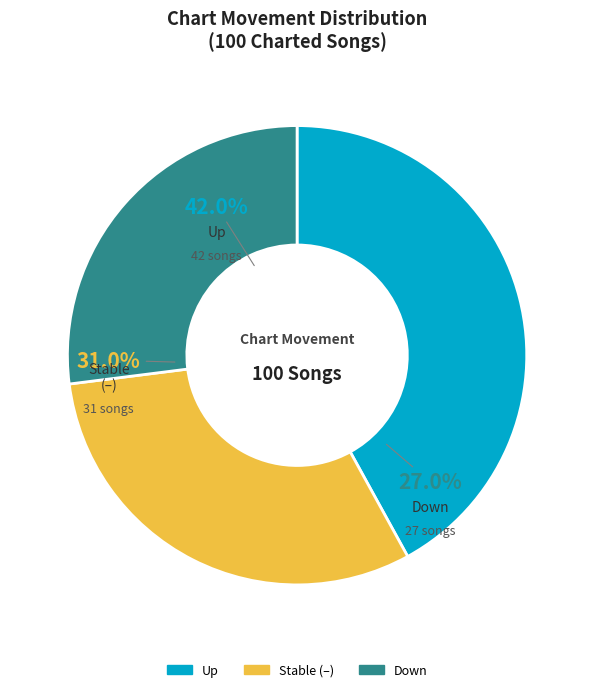

Is up the majority of the pie?

No